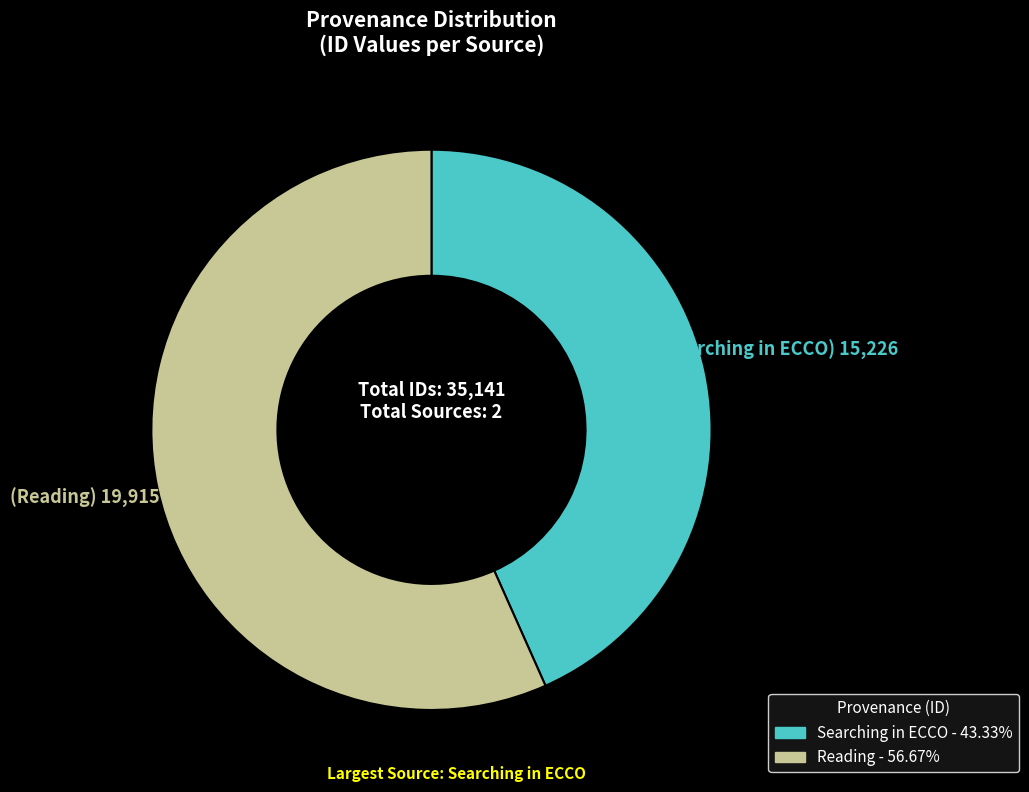

True or false: Reading accounts for 64% of the total.

False